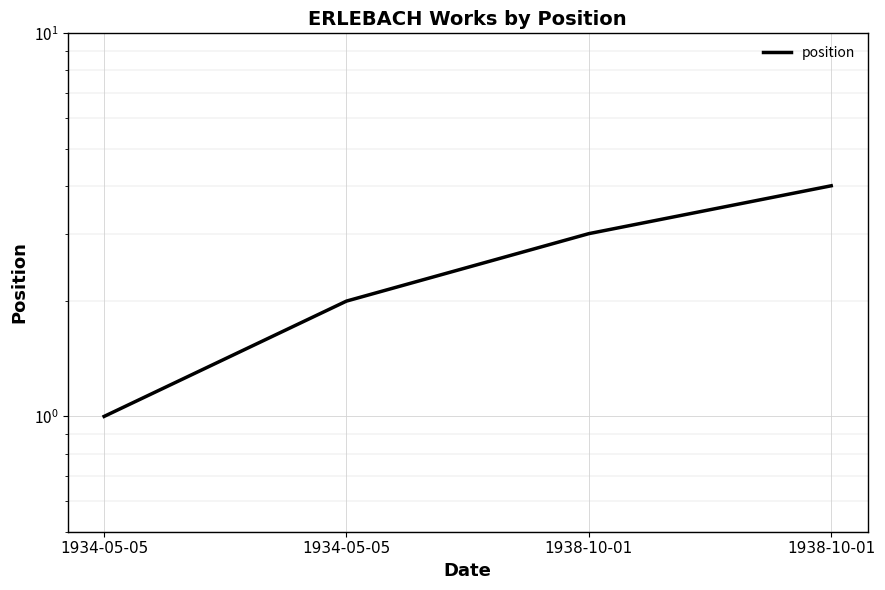

How many data points are above 3?

1